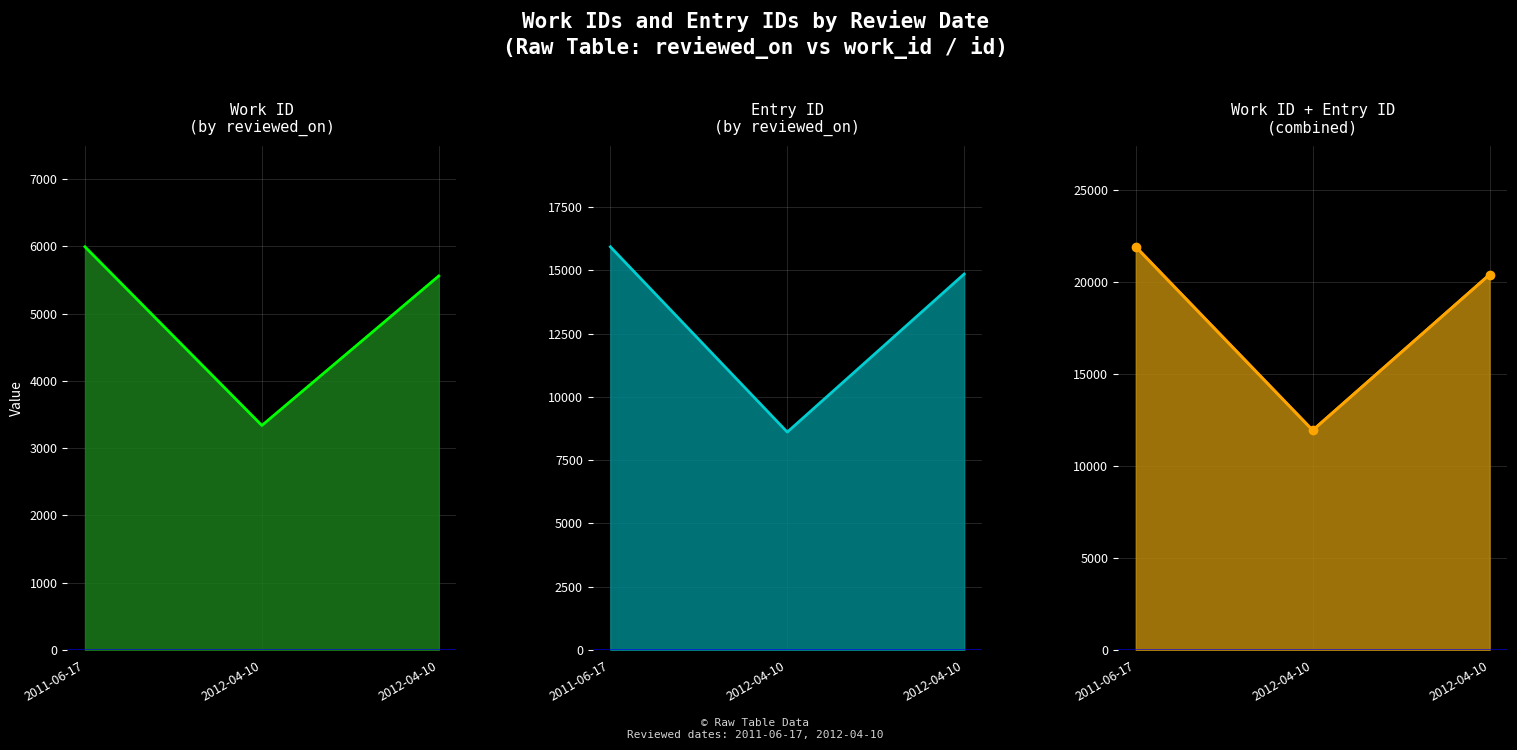

How many lines are shown in the chart?

3